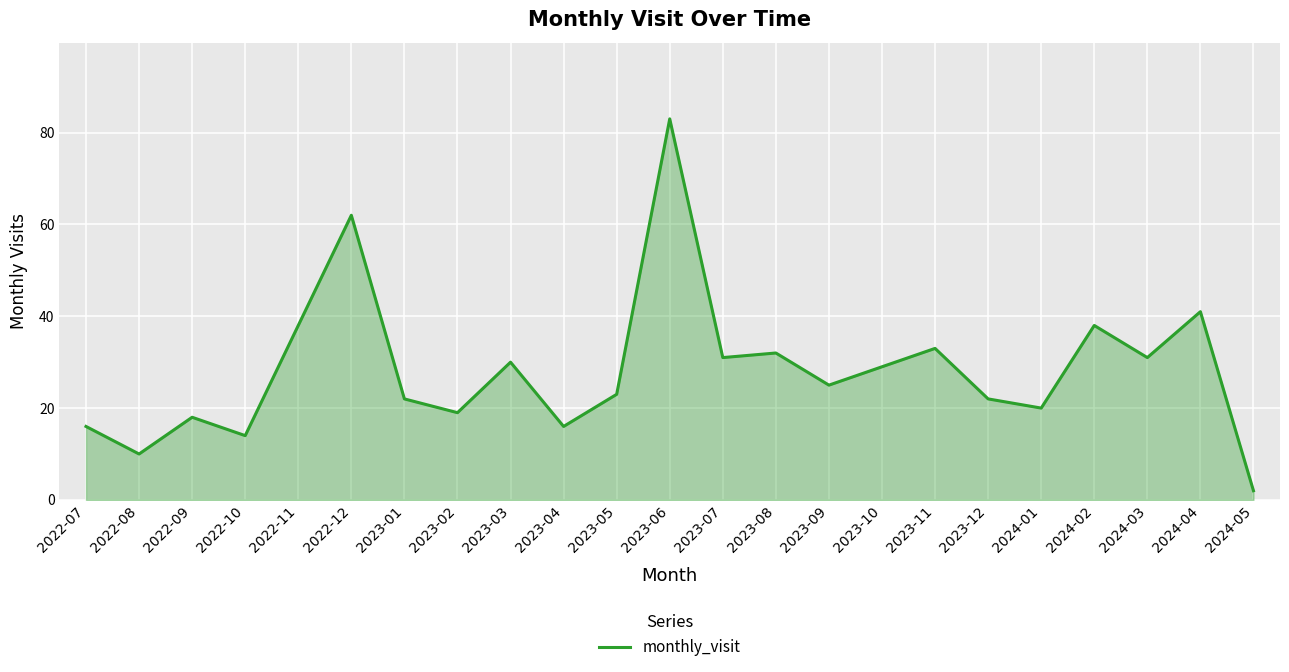

Between 2022-09 and 2024-03, which is larger?

2024-03